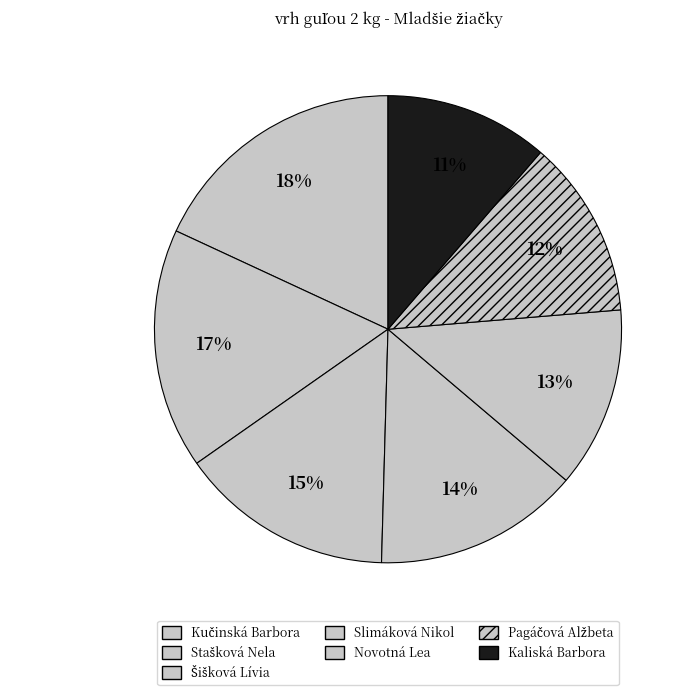

Is Kaliská Barbora the majority of the pie?

No